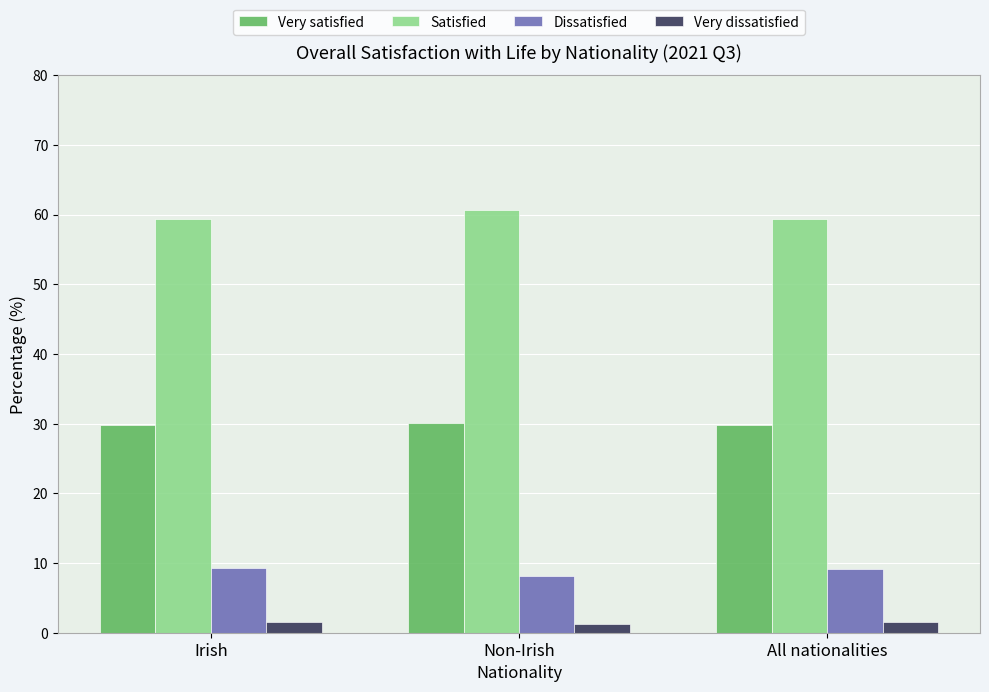

At Non-Irish, list the series in order from largest to smallest.

Satisfied, Very satisfied, Dissatisfied, Very dissatisfied